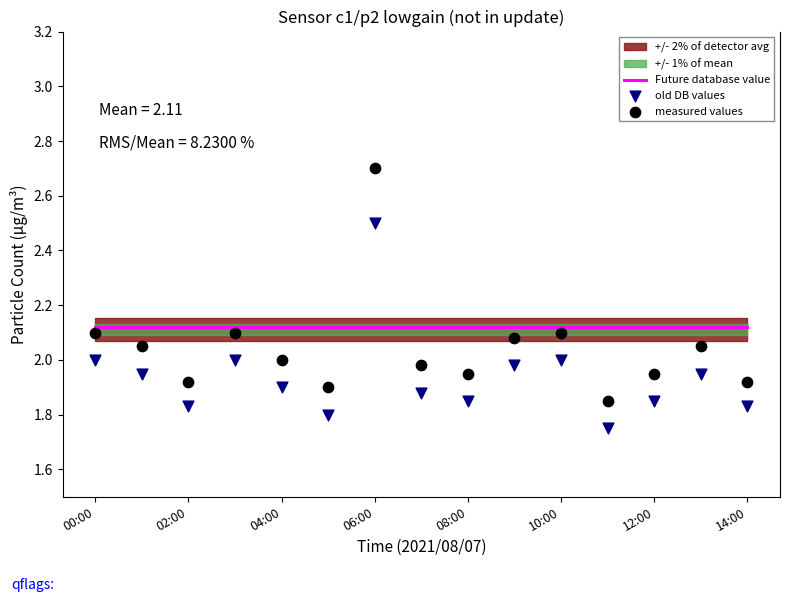

Is the value of old DB values at 9 greater than the value of measured values at 00:00?

No